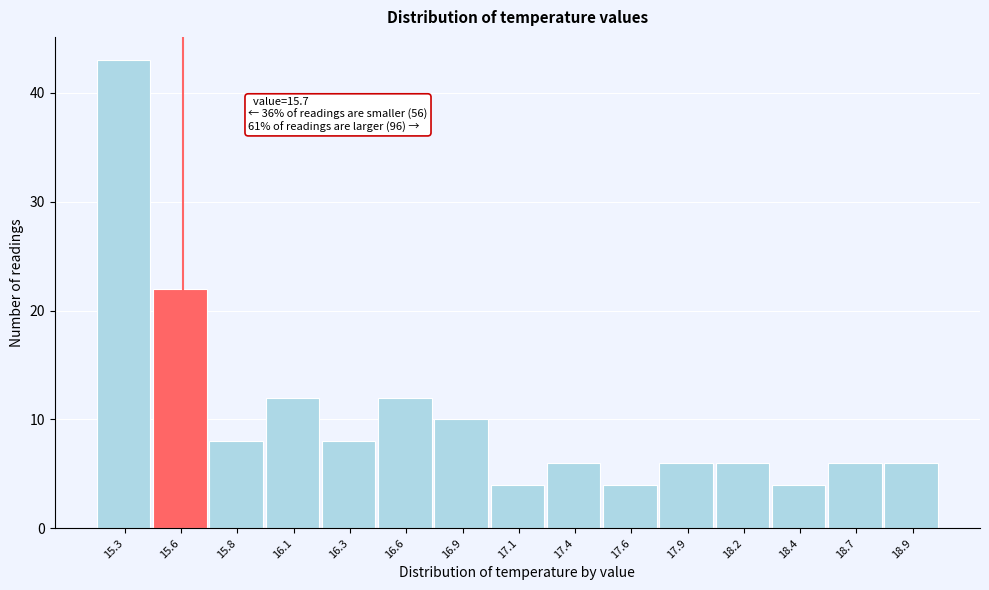

Reading left to right, list all the values displayed in this chart.

15.3=43	15.6=22	15.8=8	16.1=12	16.3=8	16.6=12	16.9=10	17.1=4	17.4=6	17.6=4	17.9=6	18.2=6	18.4=4	18.7=6	18.9=6